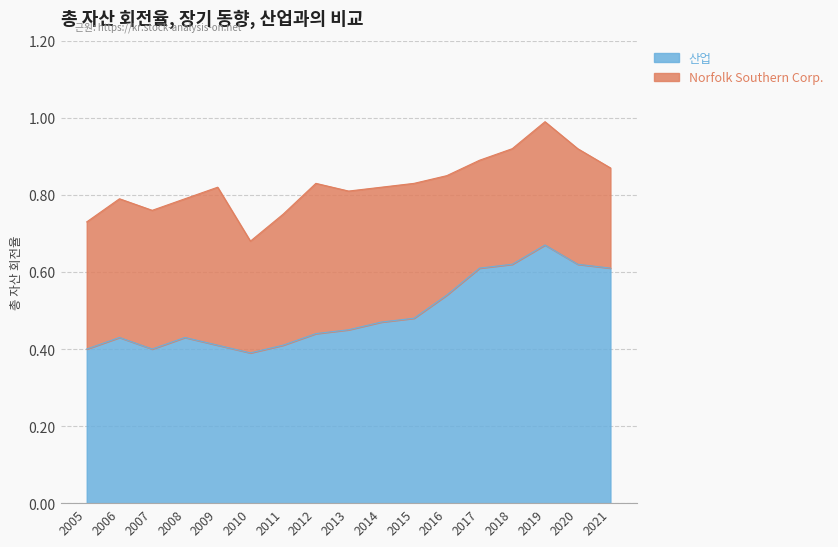

Between 2018 and 2015, which is larger?

2018